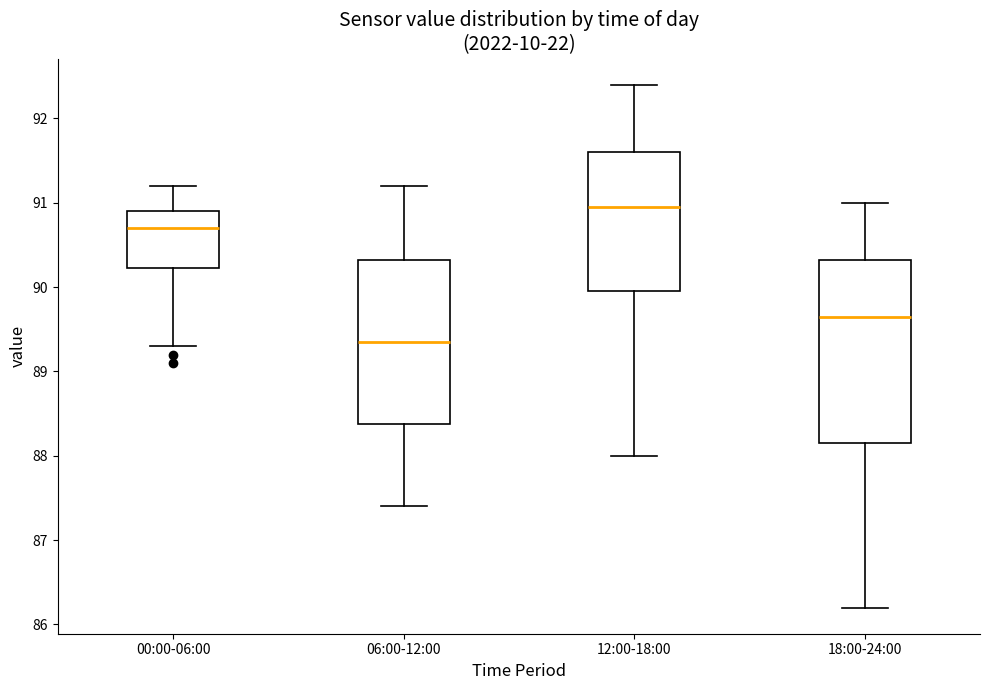

Reading left to right, read every box against the y-axis: the position of its median line, the range the box covers, and the ends of its whiskers. The values are not printed on the chart, so give them approximately, as read against the axis.

00:00-06:00: median 90.7, box 90.2 to 90.9, whiskers 89.3 to 91.2
06:00-12:00: median 89.4, box 88.4 to 90.3, whiskers 87.4 to 91.2
12:00-18:00: median 91.0, box 90.0 to 91.6, whiskers 88.0 to 92.4
18:00-24:00: median 89.7, box 88.2 to 90.3, whiskers 86.2 to 91.0